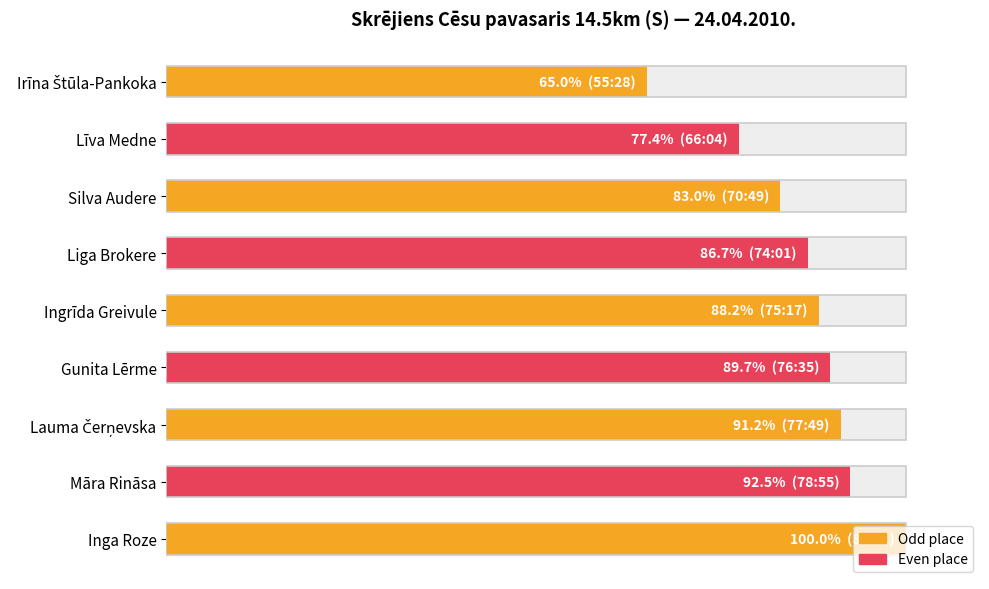

How many values are below 88?

4